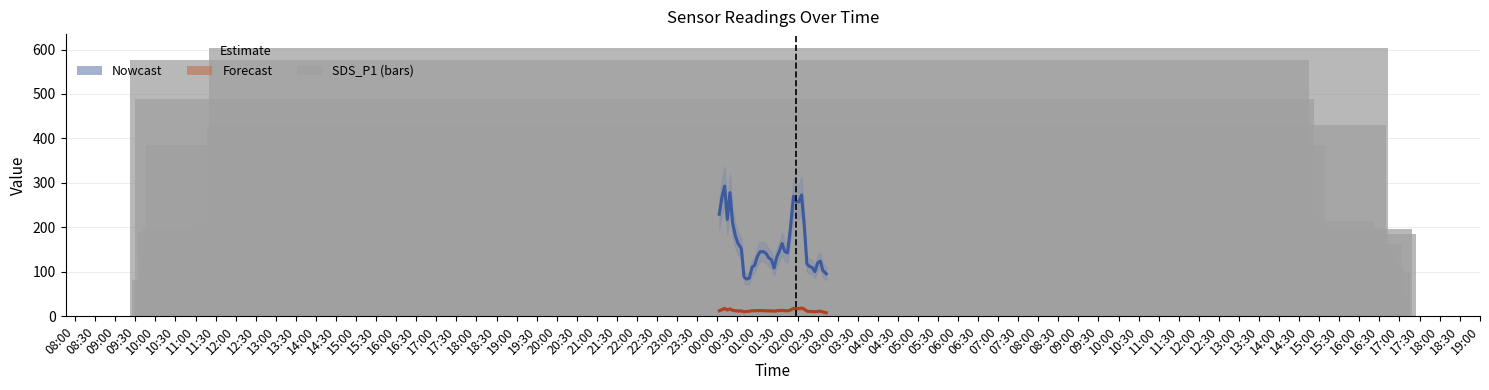

What is the approximate value of SDS_P1 at 12:30?

42.6